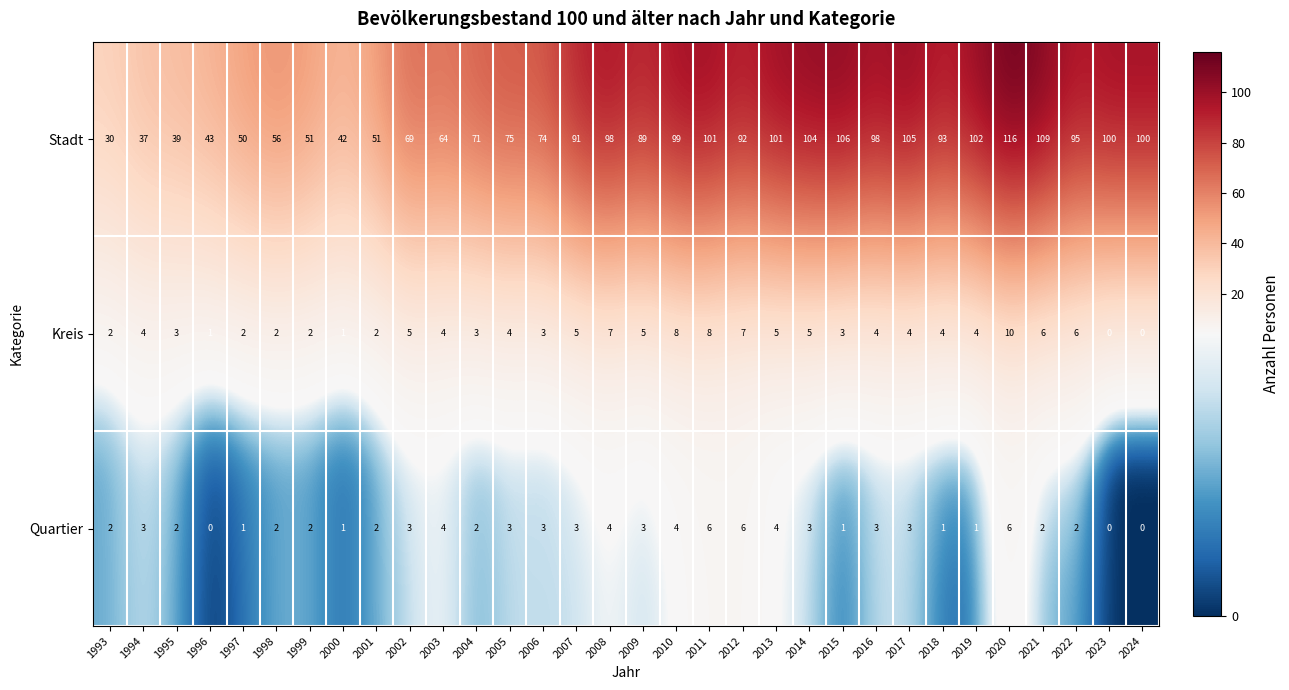

What is the total value across all series at 2003?

72